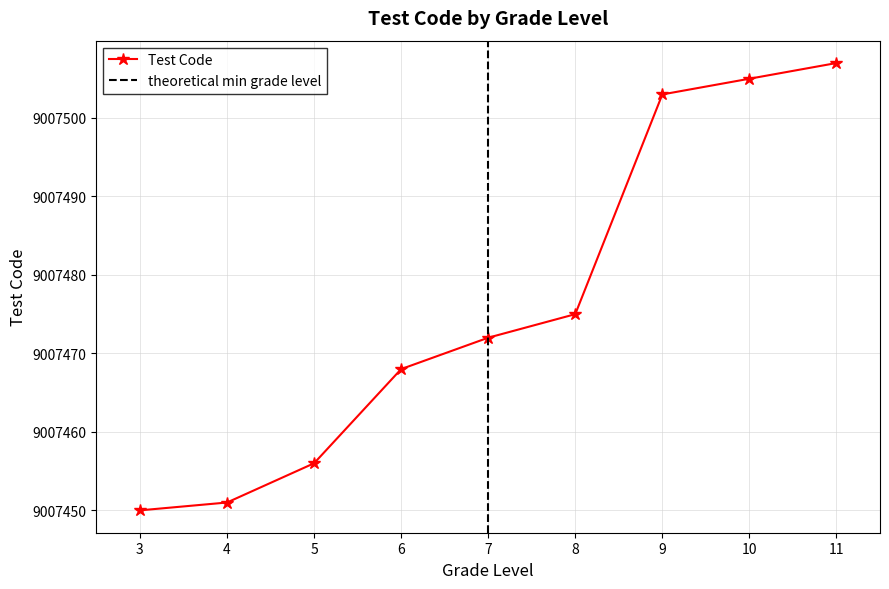

What is the value of the 9th point from the left?

9007507